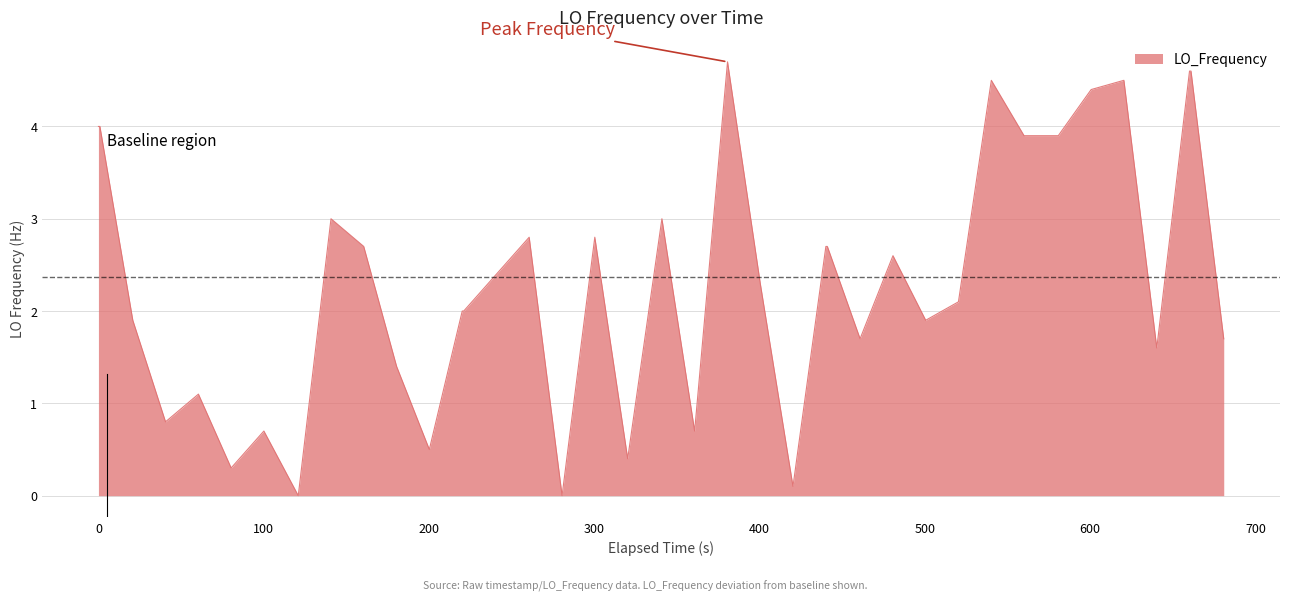

How many lines are shown in the chart?

1